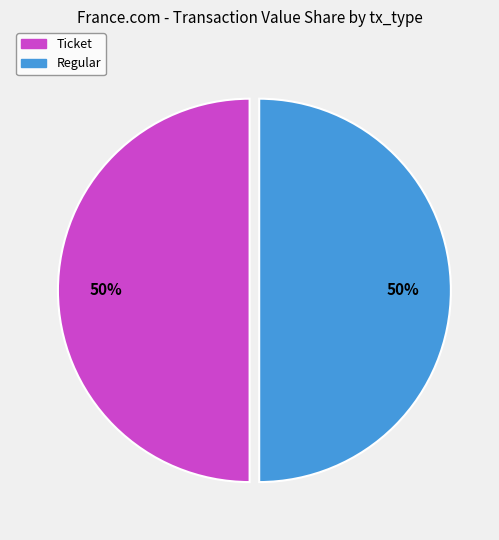

Is it true that Ticket is 40% of the pie?

False